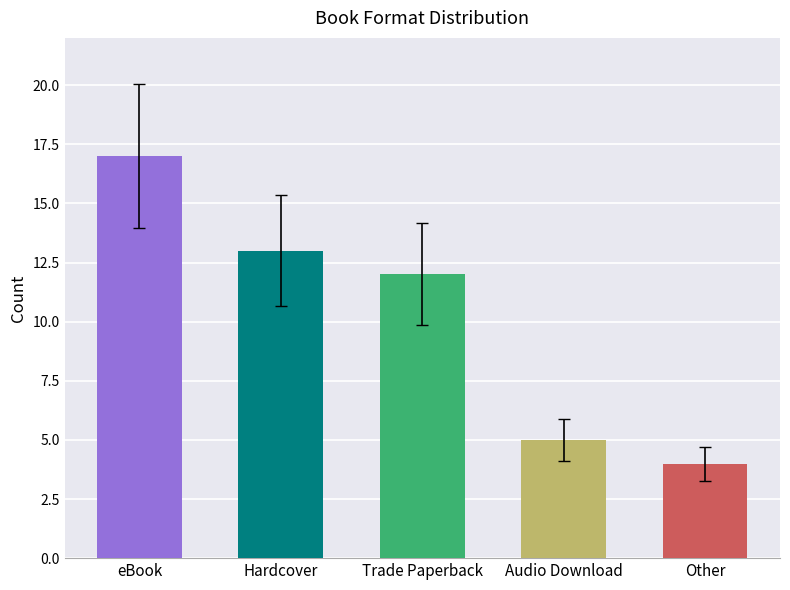

What value does the data have at Other, to the nearest 5?

5